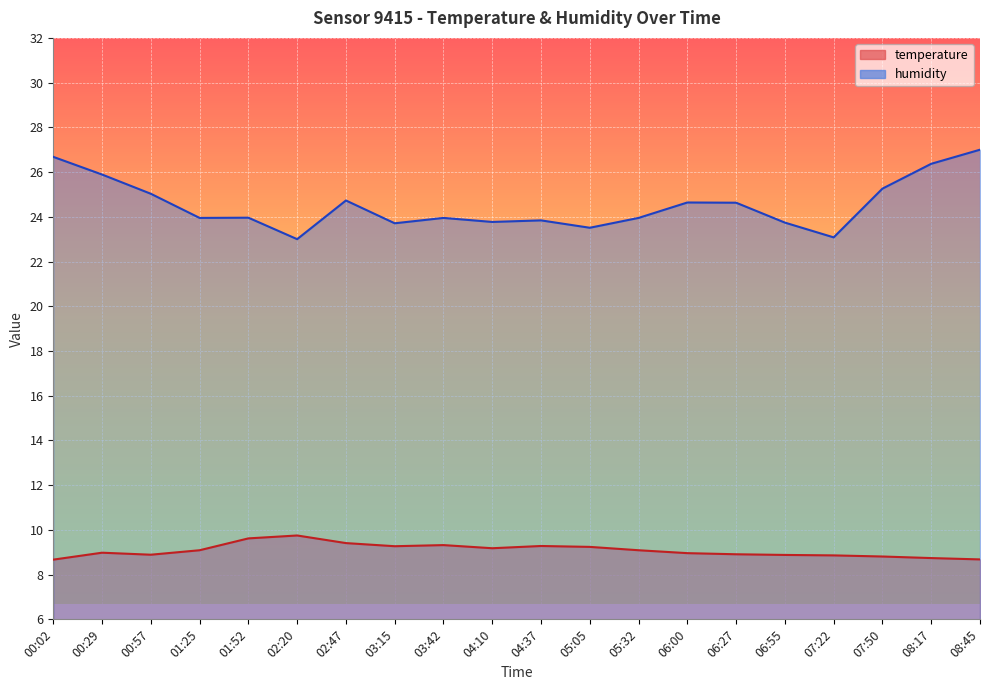

How many data points in temperature are less than 9?

10